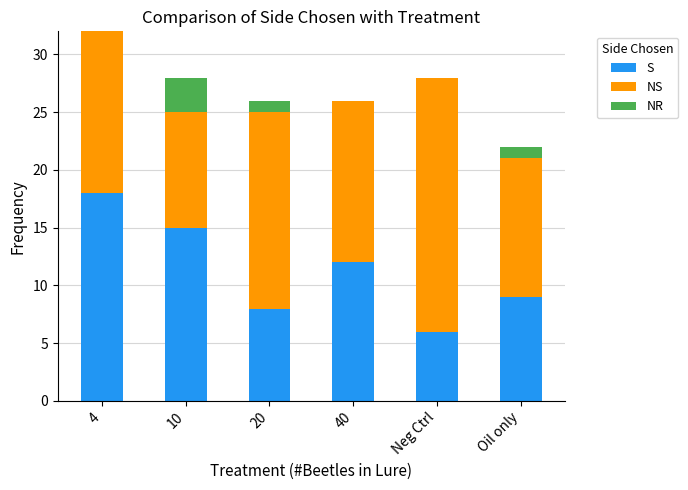

Are the bars horizontal?

No